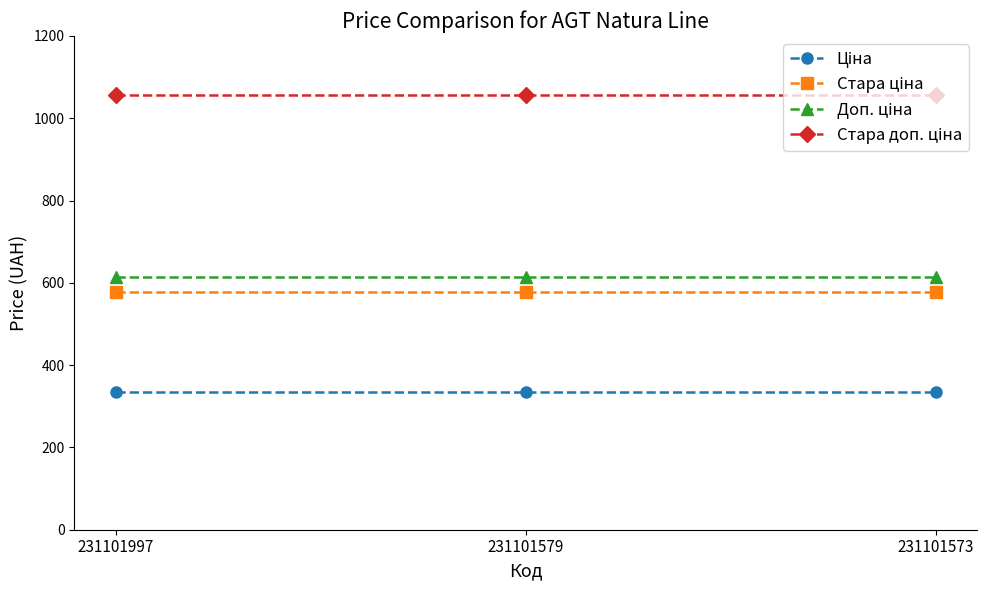

At how many categories does at least one series exceed 652?

3